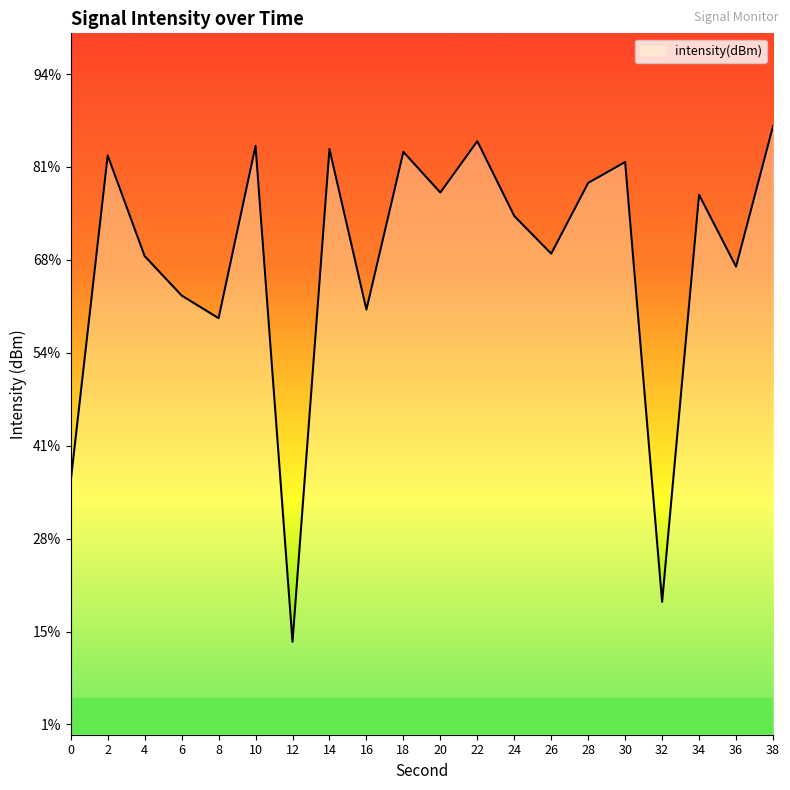

At which category does the data reach its first local peak?

2